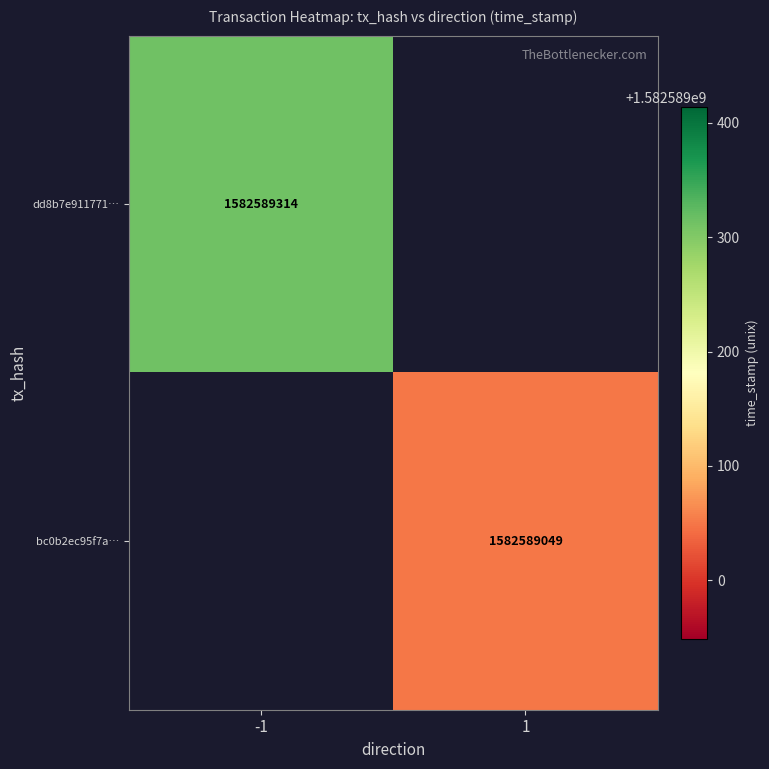

The value of bc0b2ec95f7a53e178eab51b32b4d13b3ab32ef at direction is 1. True or false?

False